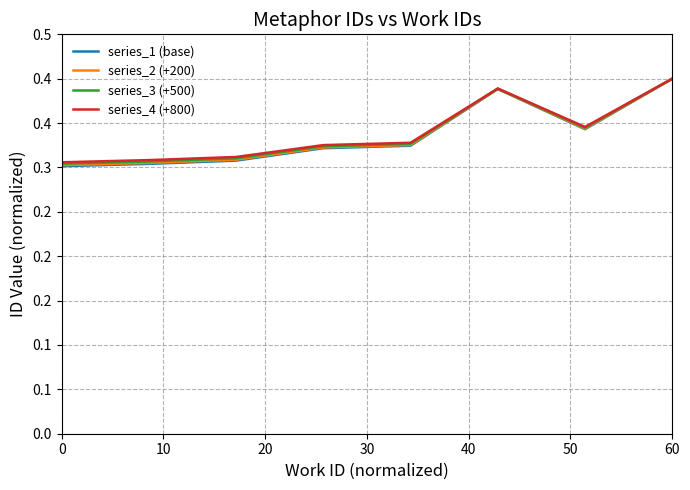

What are all the series names shown in the legend?

series_1 (base), series_2 (+200), series_3 (+500), series_4 (+800)